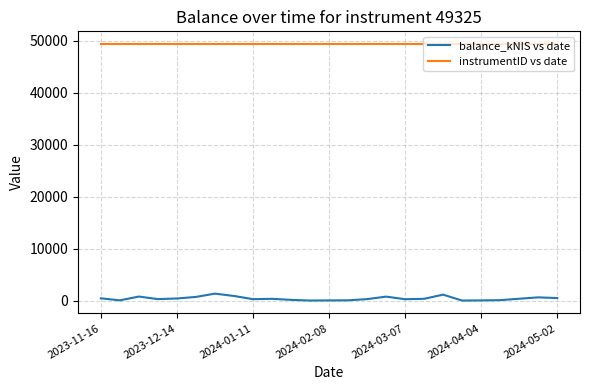

True or false: instrumentID vs date and balance_kNIS vs date intersect in this chart.

False